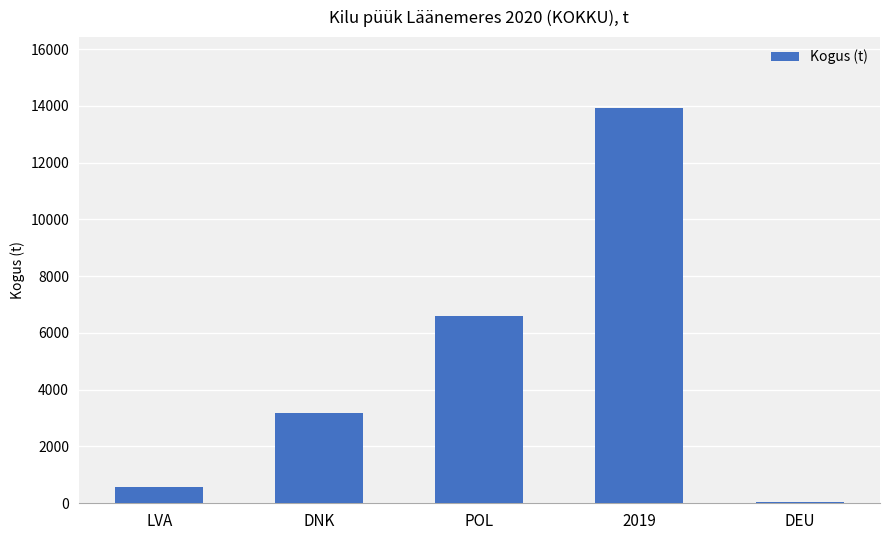

What is the sum of all values?

24309.7